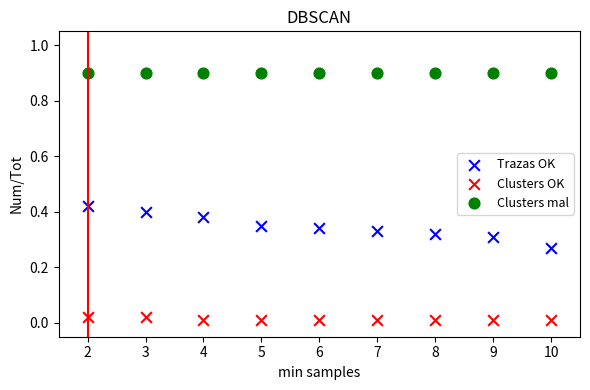

Which series contains the lowest Y value?

Clusters OK